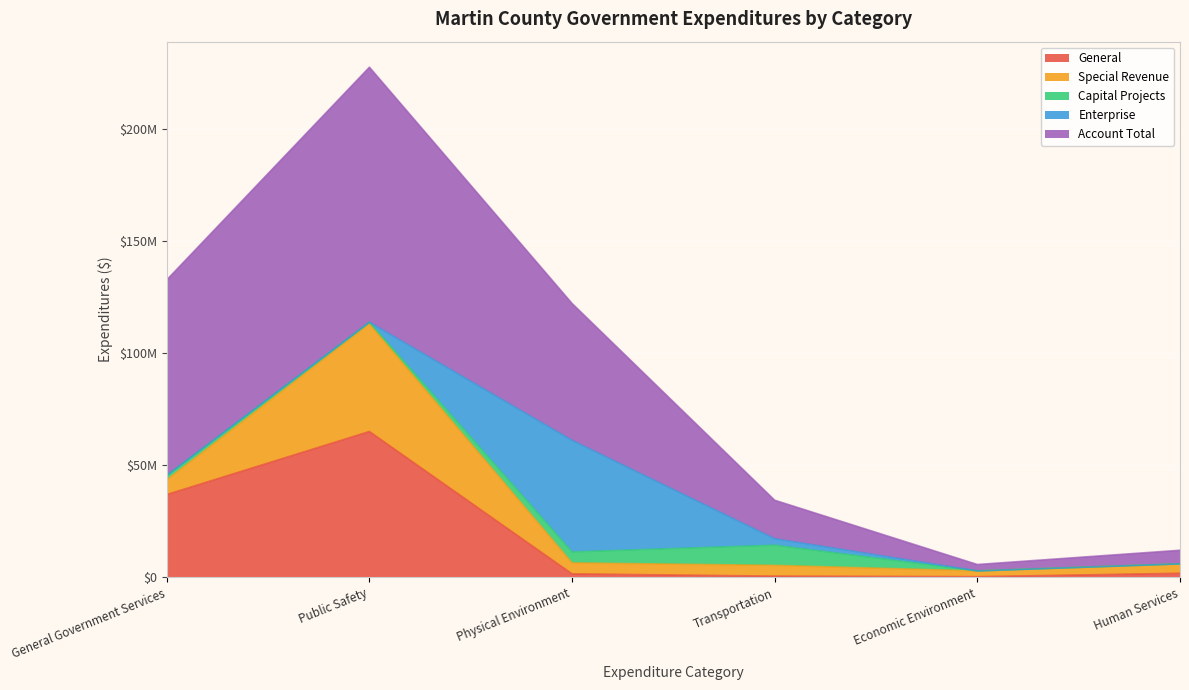

At which category does the chart reach its peak across all series?

Public Safety